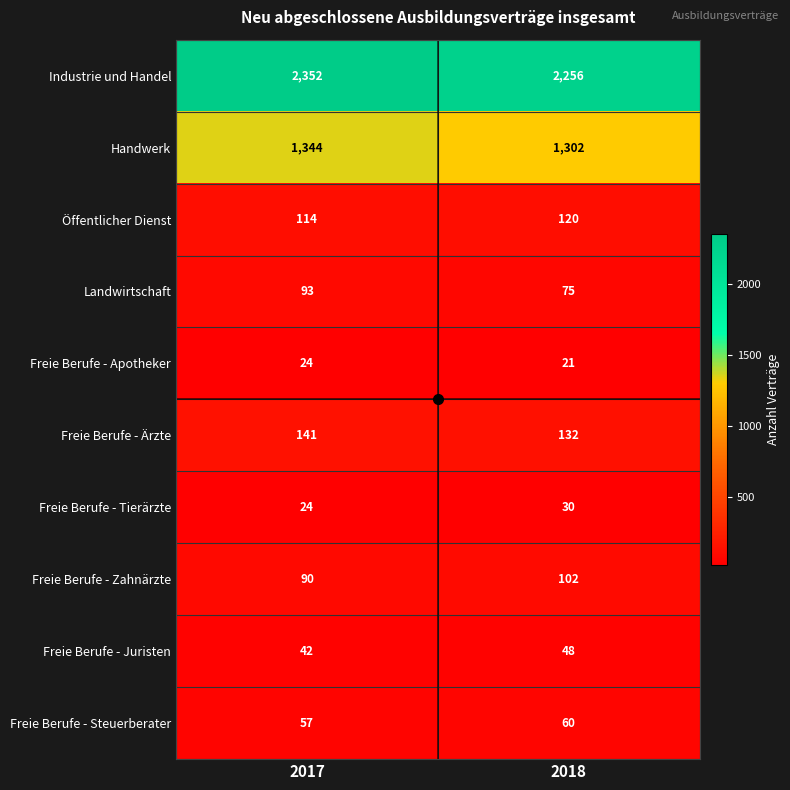

What is the total value across all series at 2017?

4281